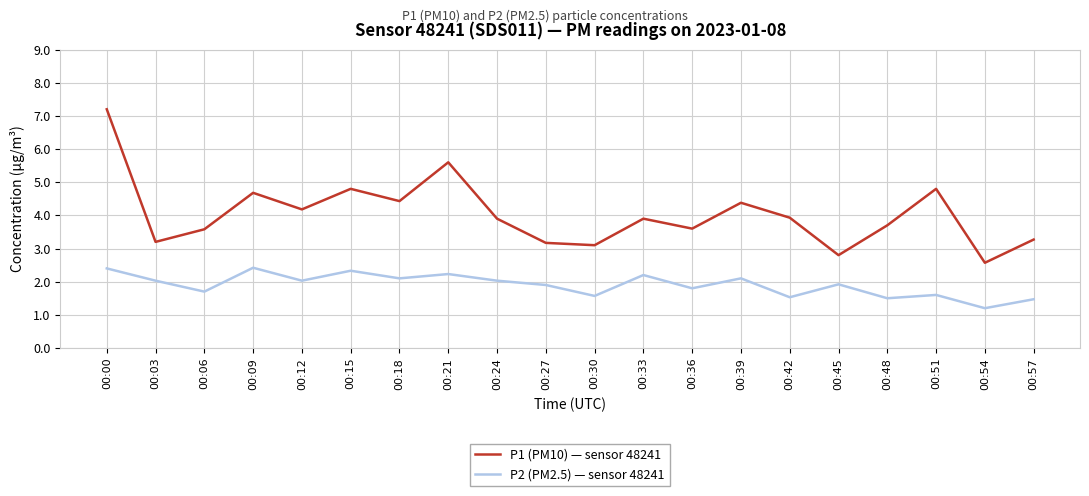

What are all the series names shown in the legend?

P1 (PM10) — sensor 48241, P2 (PM2.5) — sensor 48241